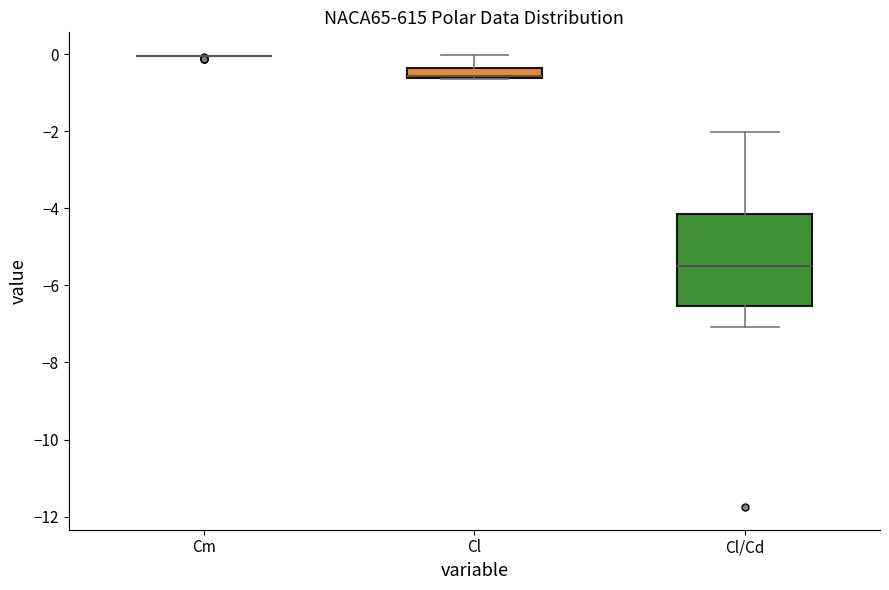

Where is the upper edge of the box for Cl on the y-axis? The values are not printed on the chart, so give them approximately, as read against the axis.

-0.4